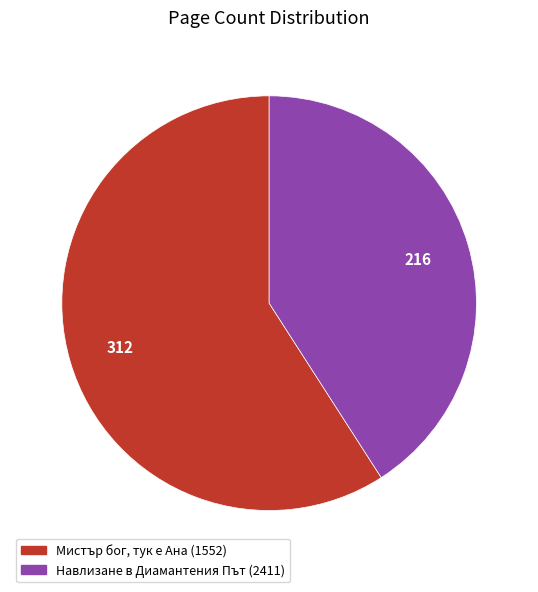

Which slice is the smallest?

Навлизане в Диамантения Път (2411)